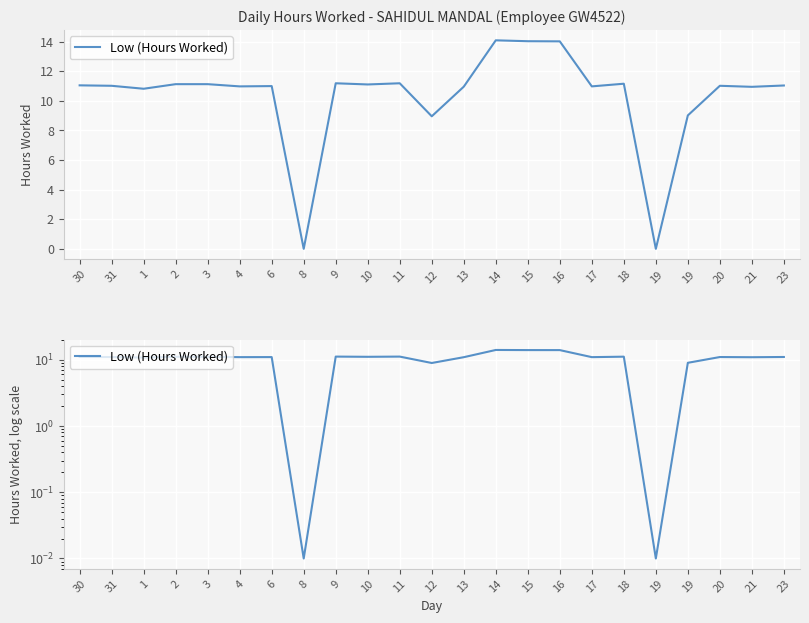

How many categories are shown in the chart?

23